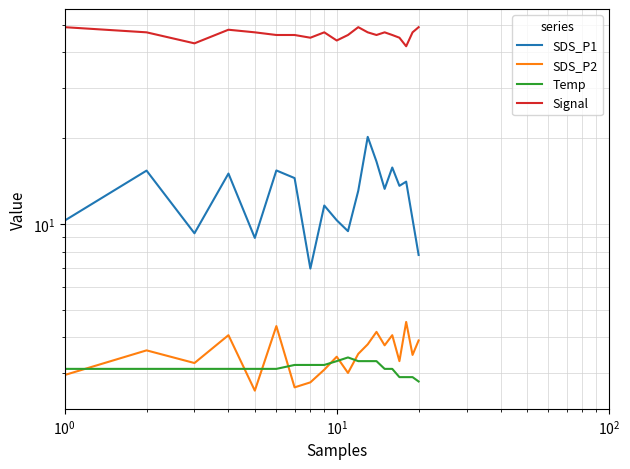

True or false: Signal and Temp intersect in this chart.

False